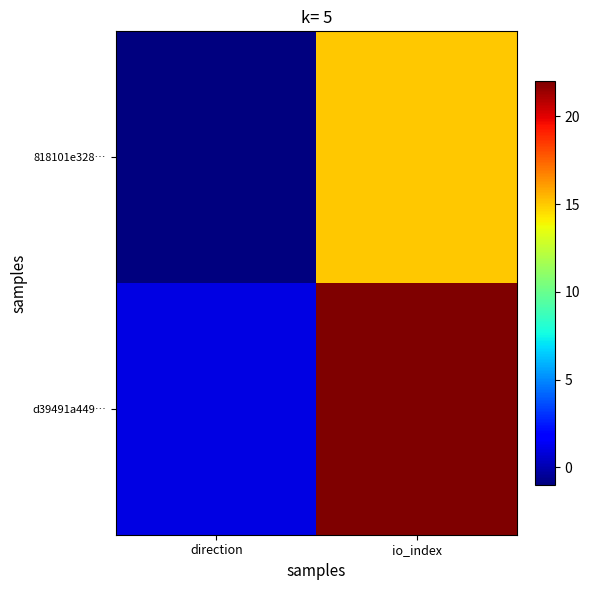

Which has a higher value, io_index or direction?

io_index